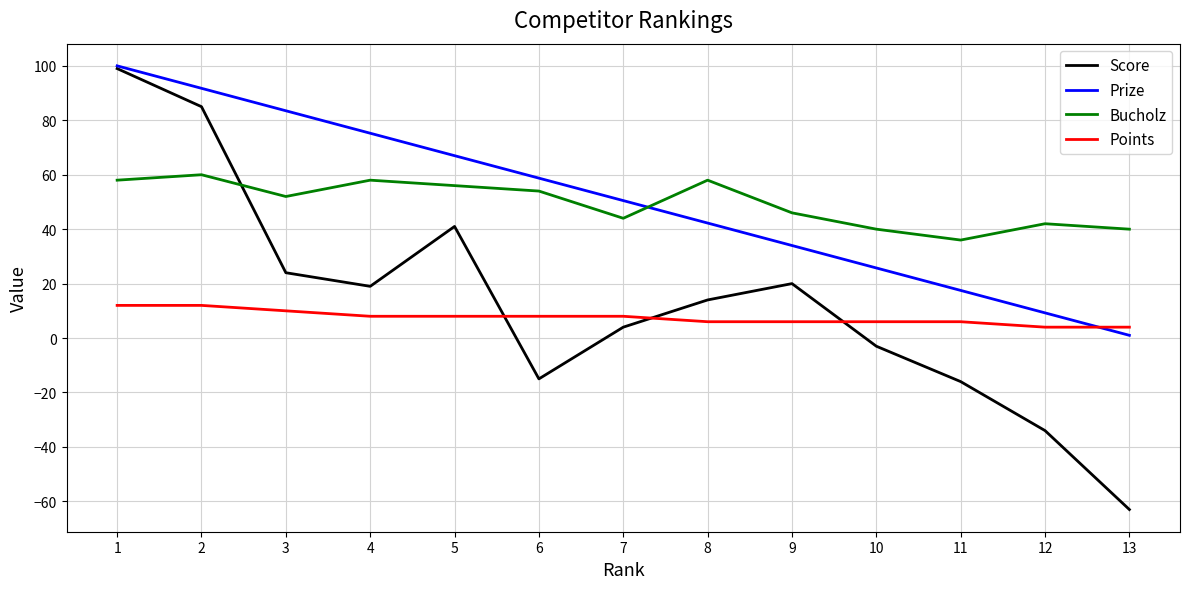

Is this an area chart (filled region under the line)?

No